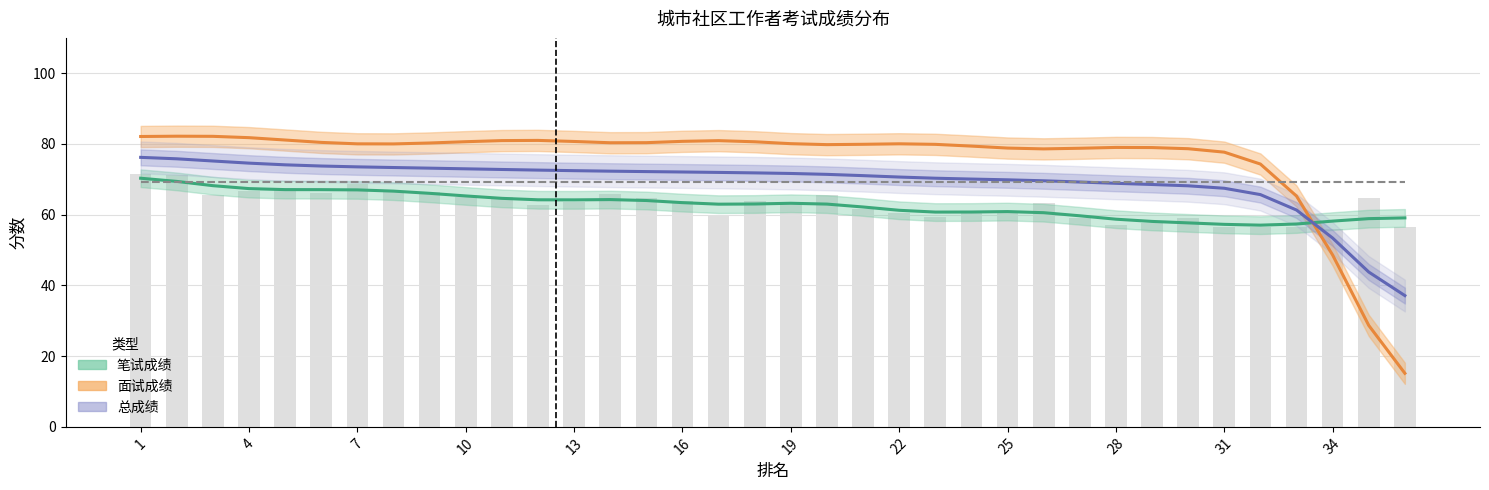

What is the difference between the maximum and second lowest values?

32.4